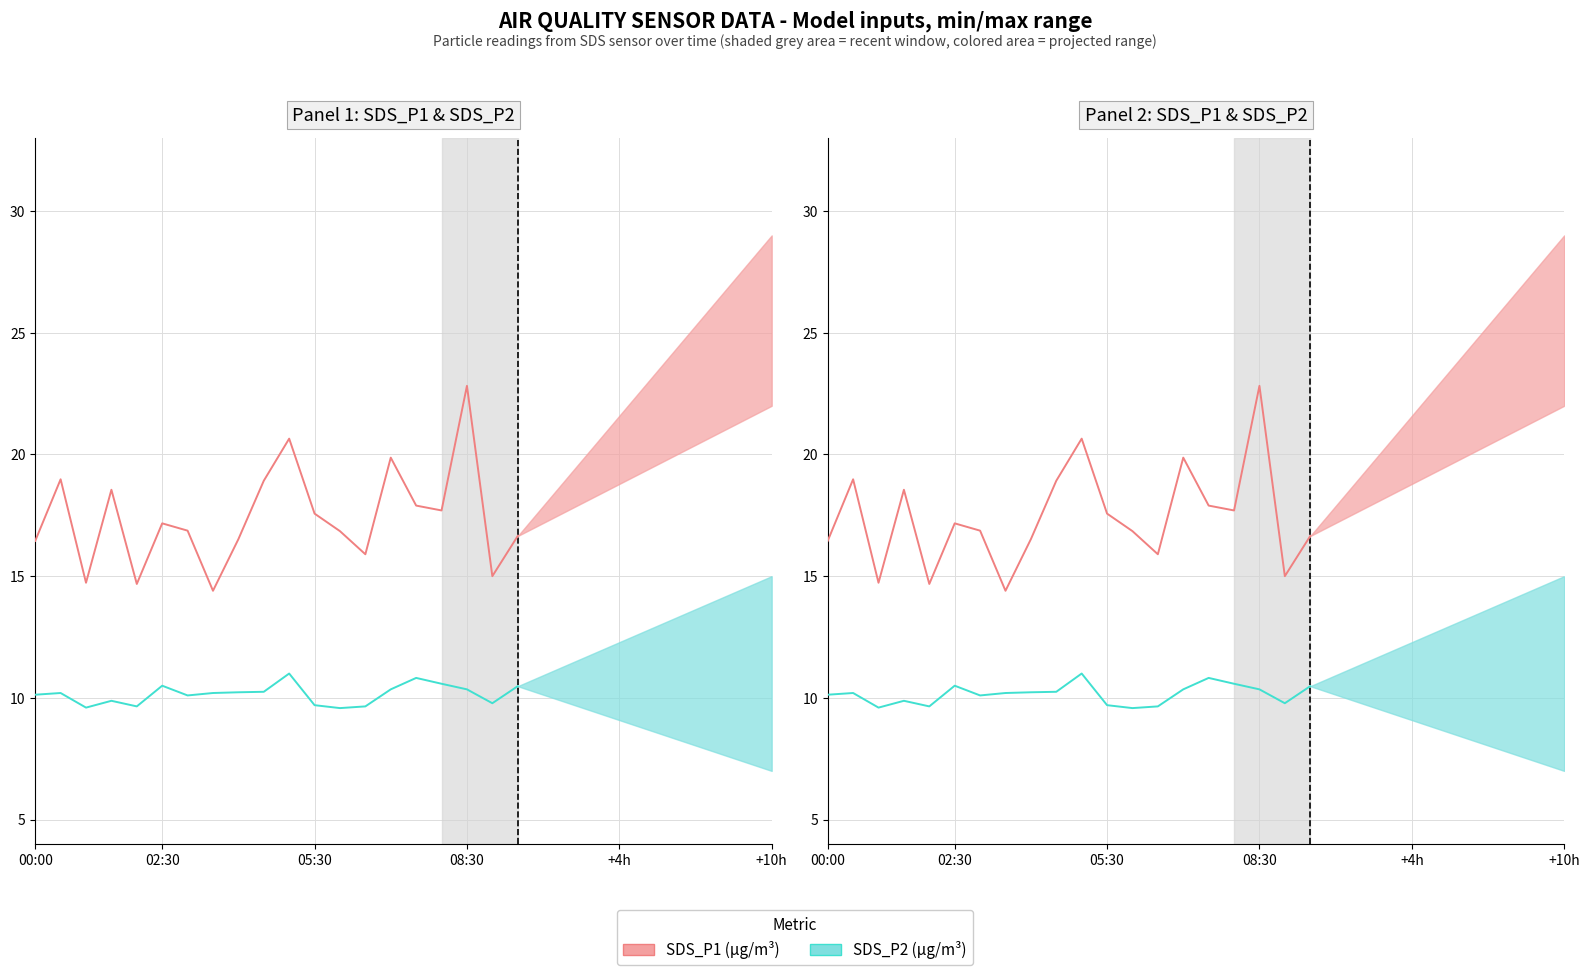

True or false: SDS_P1 (µg/m³) and SDS_P2 (µg/m³) cross at least once.

False